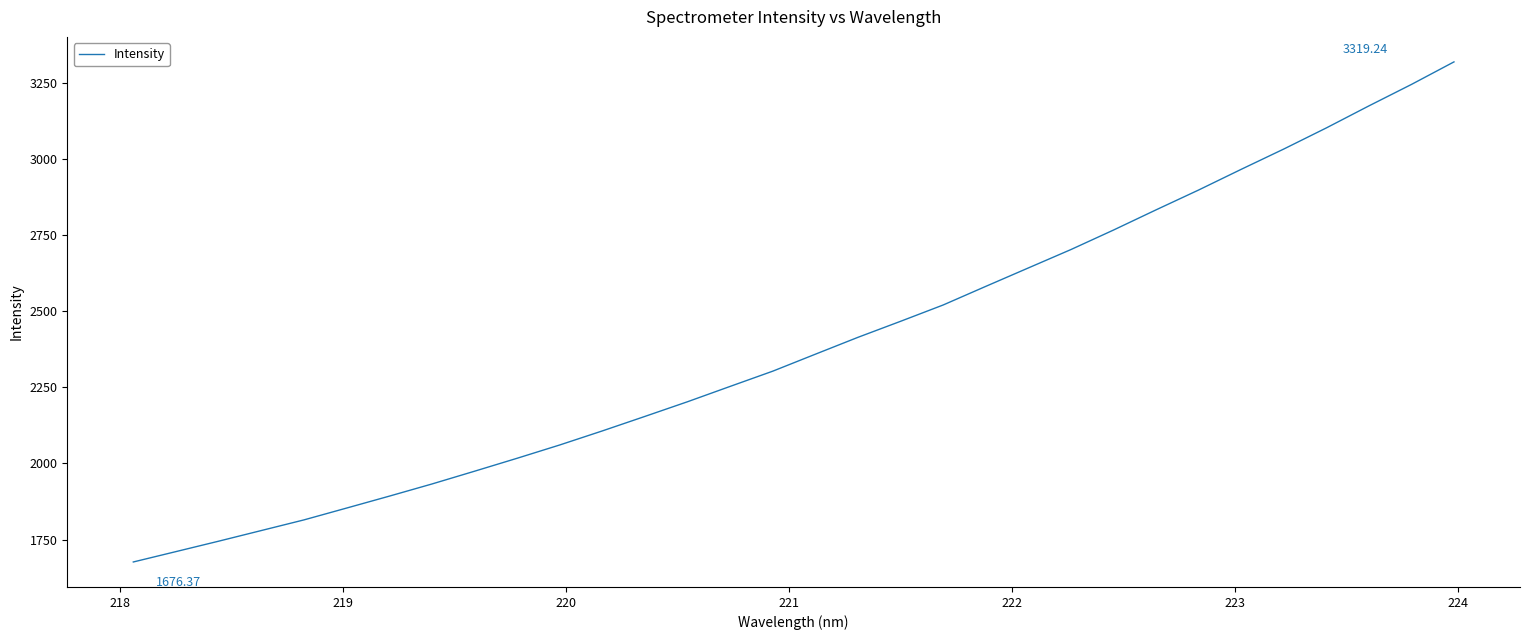

What is the greatest value displayed?

3319.2